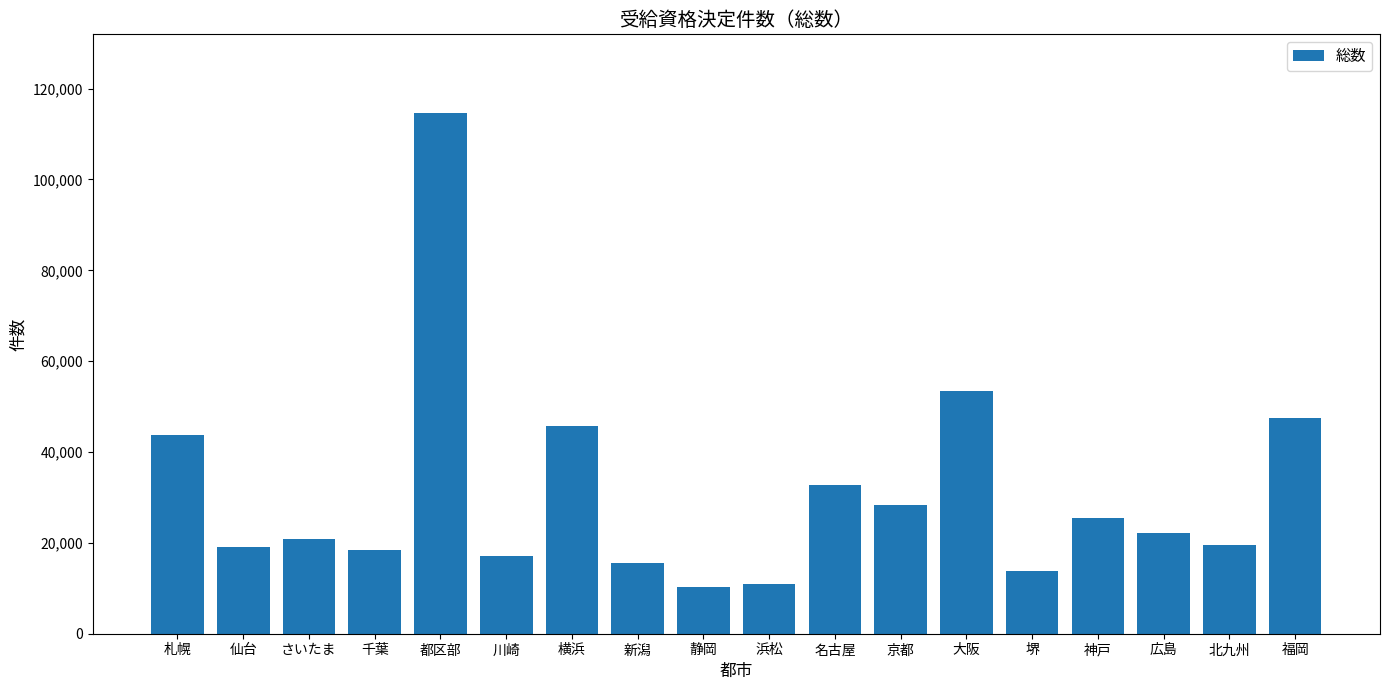

What is the label of the 4th bar from the left?

千葉